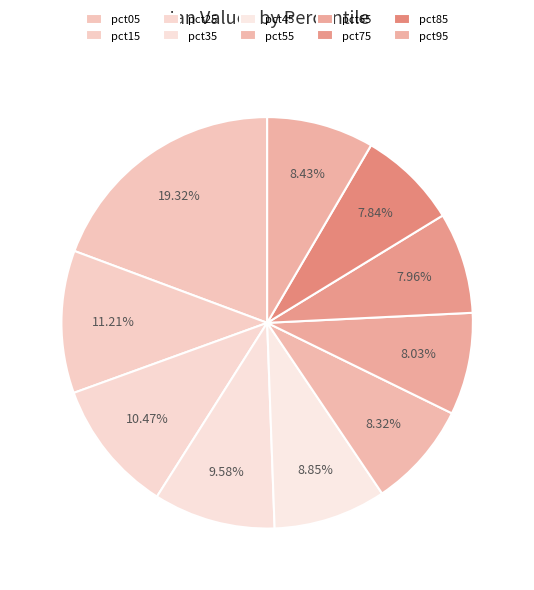

To the nearest percent, what percentage of the pie is pct65?

8%